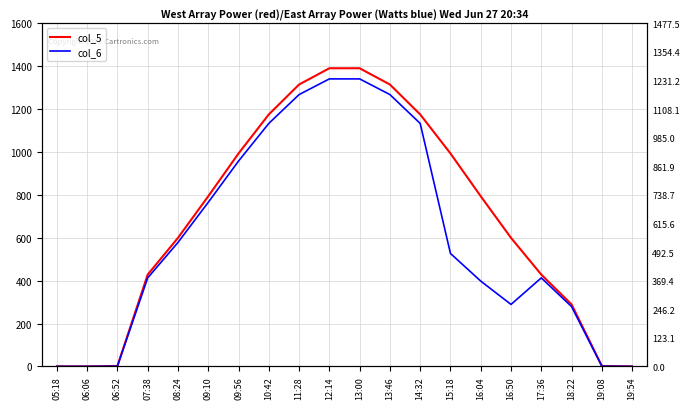

What are all the series names shown in the legend?

col_5, col_6